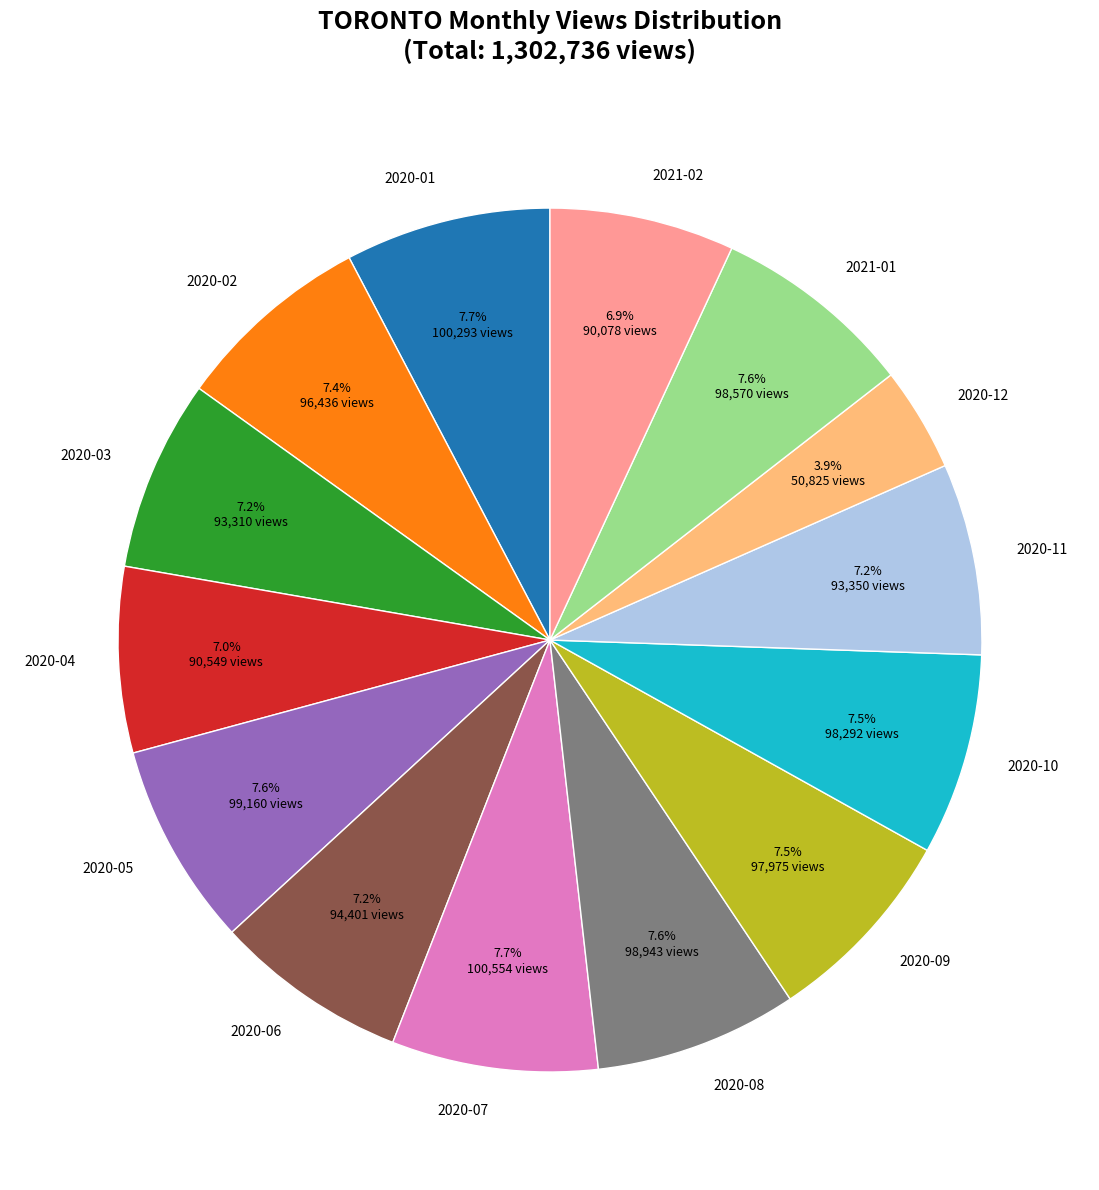

Is the sum of 2020-11 and 2020-05 greater than half?

No